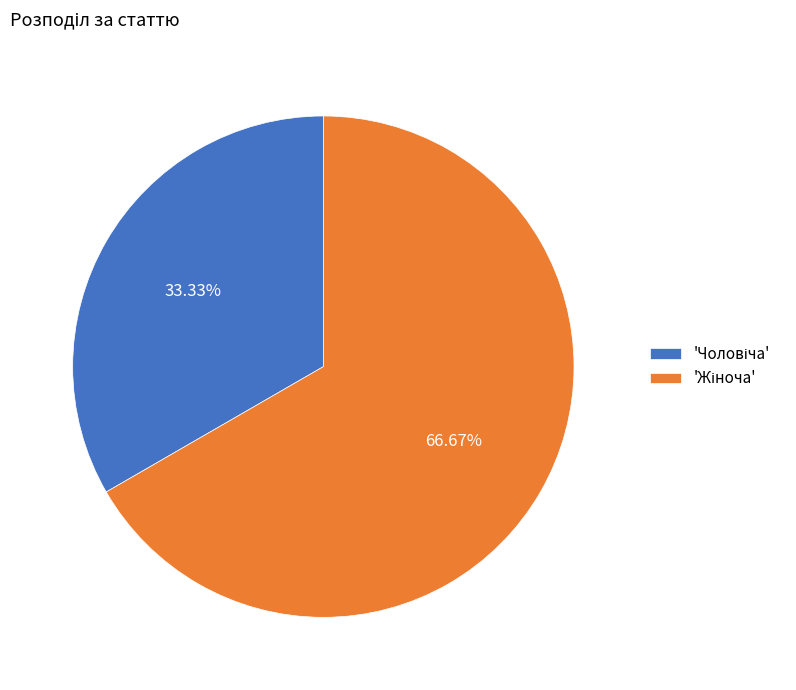

How many slices are in this pie chart?

2